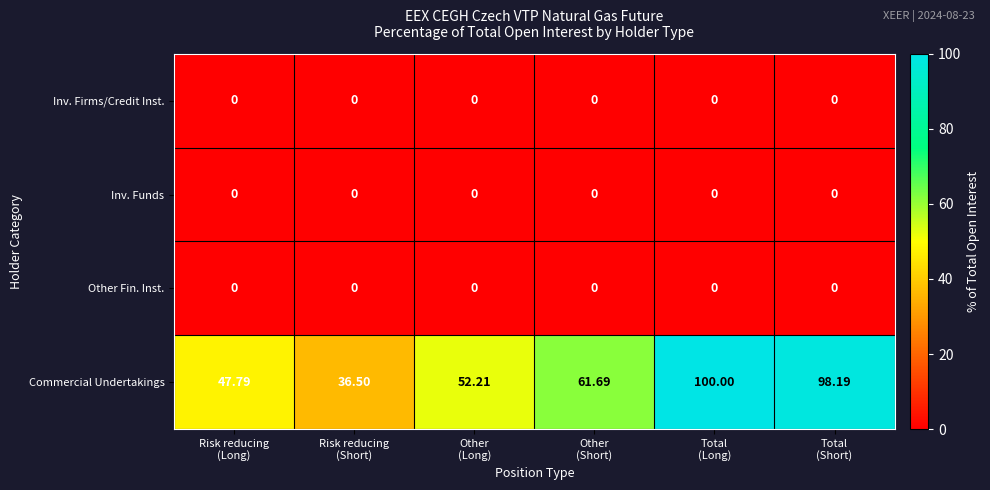

Which series has the largest total across all categories?

Commercial Undertakings